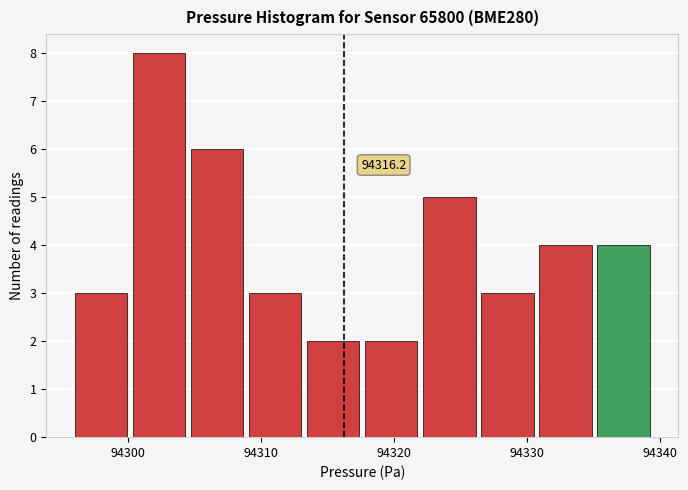

Over which range of the x-axis is the bar tallest?

94300 to 94305